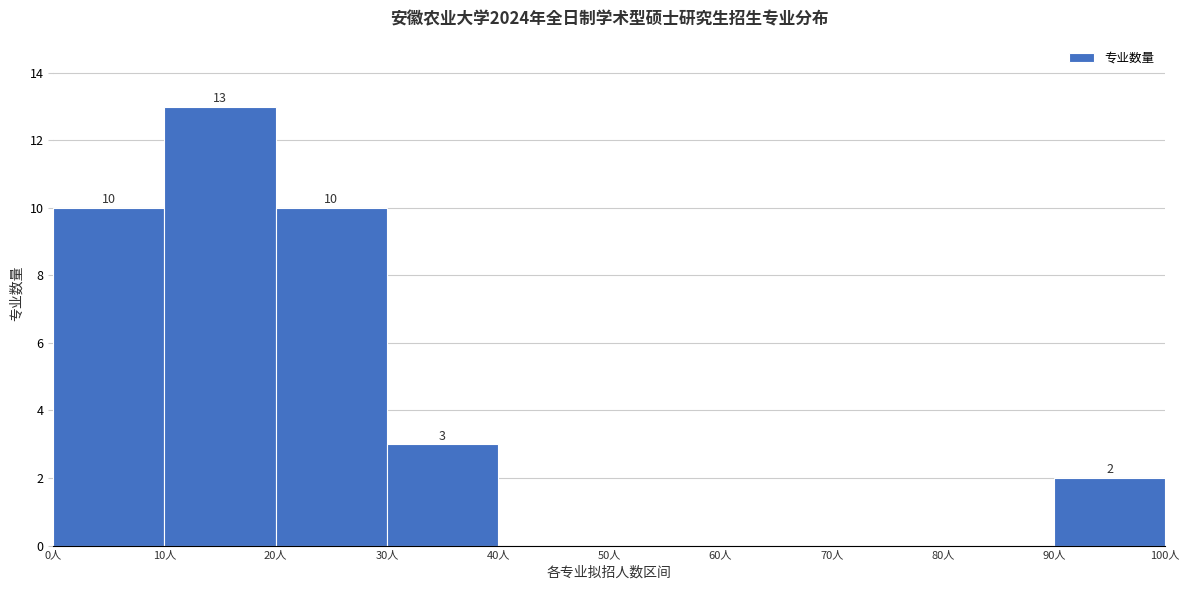

Which range on the x-axis has the tallest bar?

10 to 20